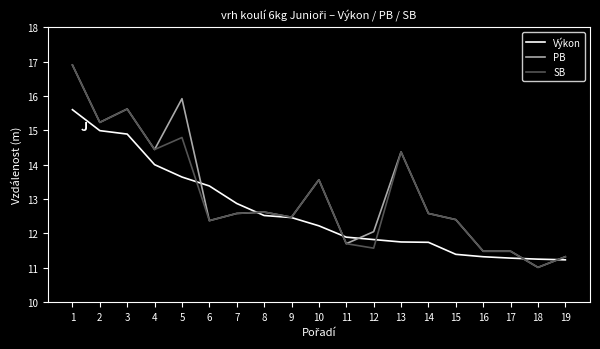

The SB series shows 11.6 at 12. True or false?

True